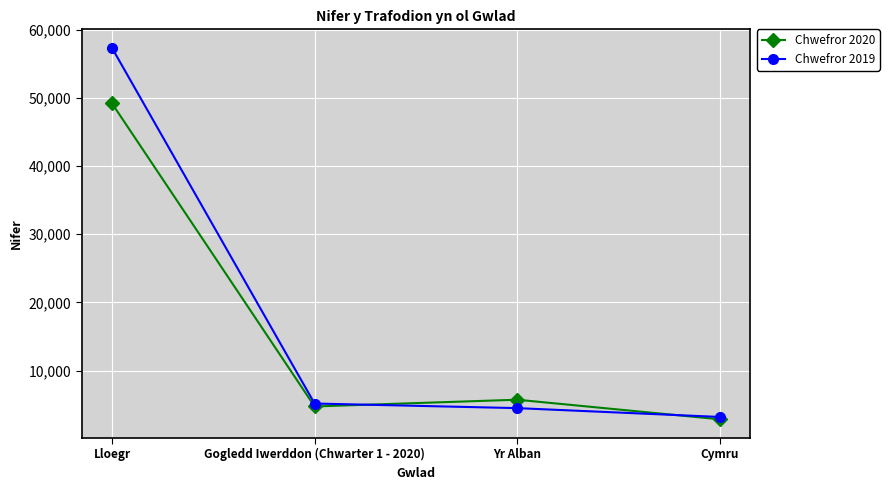

Where is Chwefror 2019 nearest to the value 30268?

Gogledd Iwerddon (Chwarter 1 - 2020)